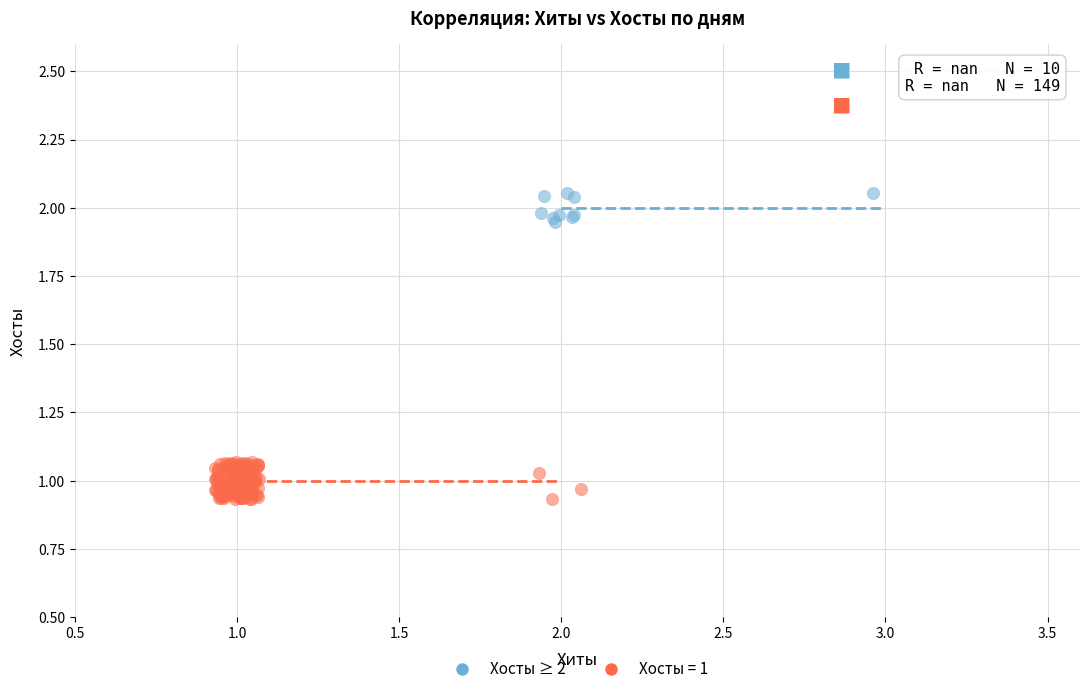

Which series contains the lowest Y value?

Хосты = 1